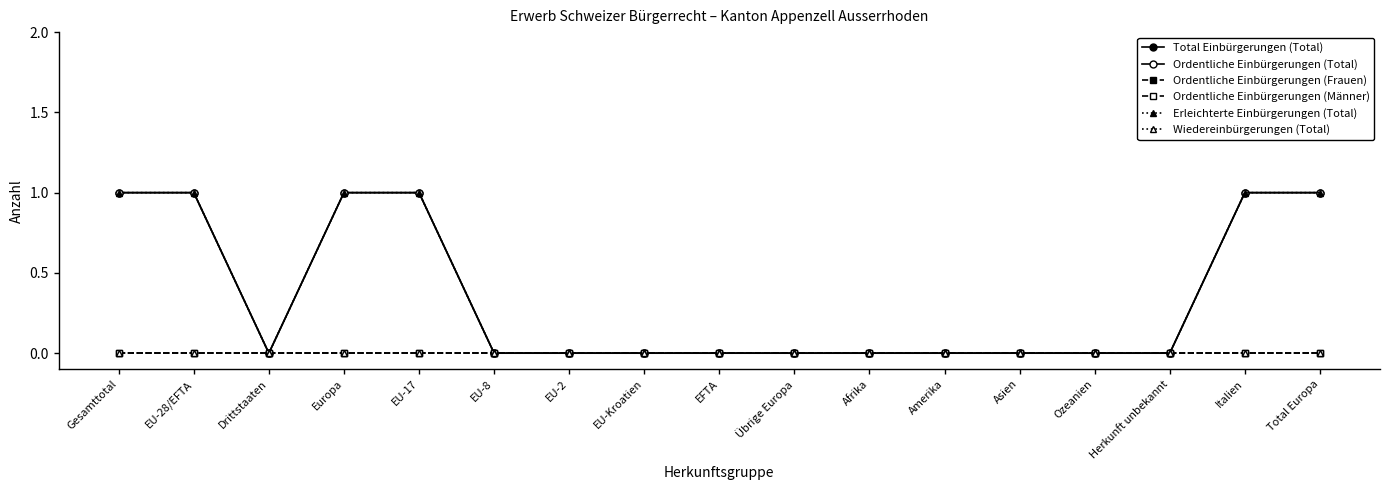

Rank the categories by Wiedereinbürgerungen (Total) value from lowest to highest.

Gesamttotal, EU-28/EFTA, Drittstaaten, Europa, EU-17, EU-8, EU-2, EU-Kroatien, EFTA, Übrige Europa, Afrika, Amerika, Asien, Ozeanien, Herkunft unbekannt, Italien, Total Europa